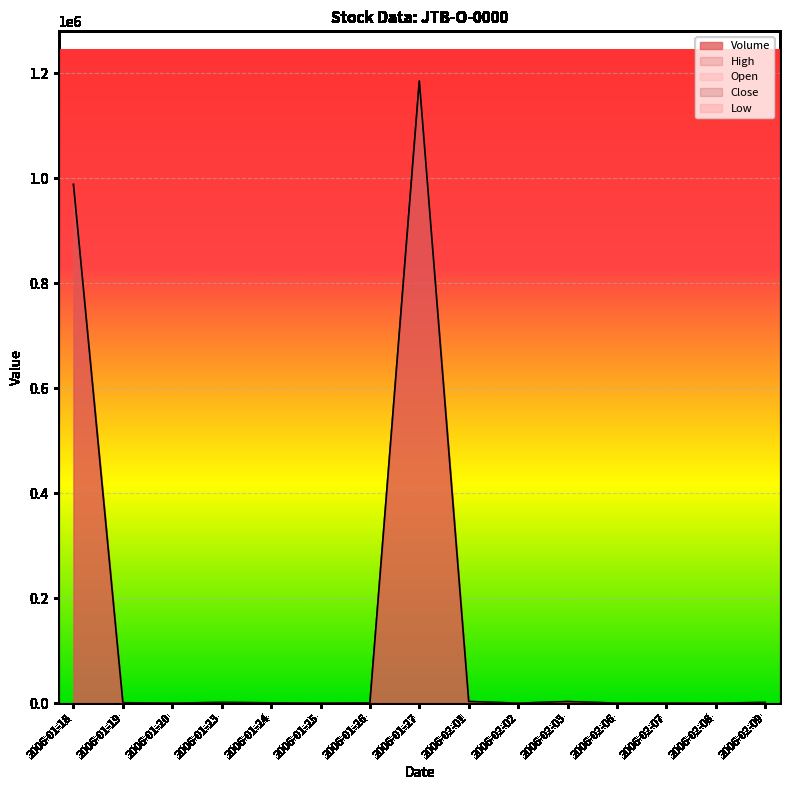

At how many categories does at least one series exceed 701966?

2